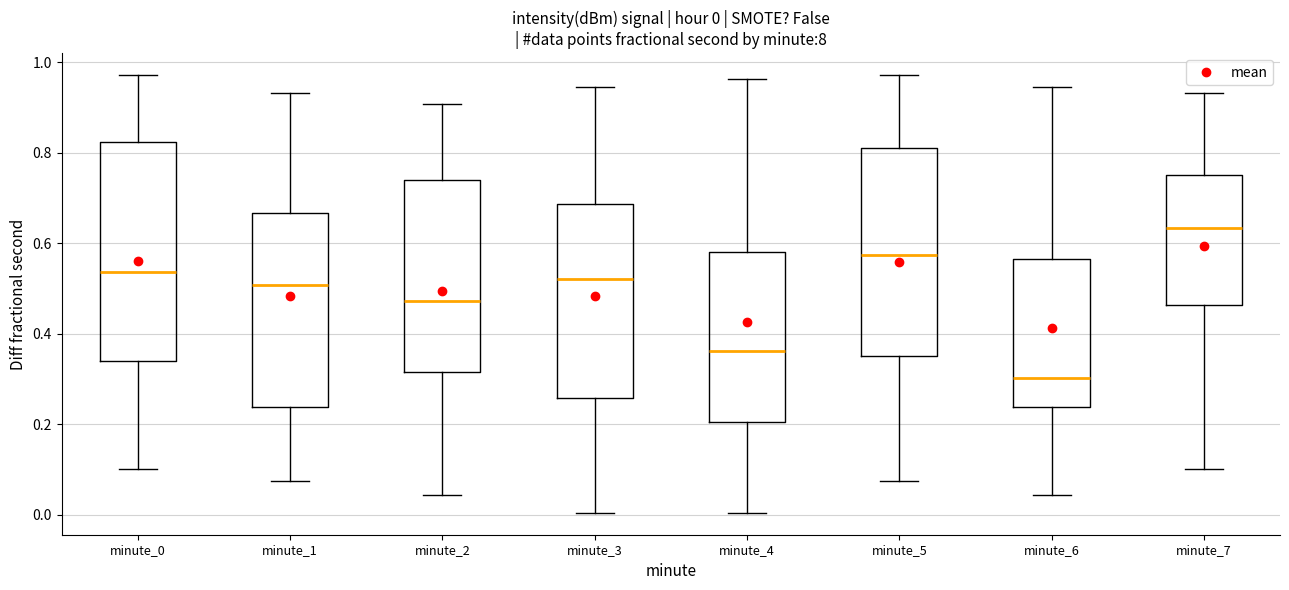

Which box has the lowest median line?

minute_6